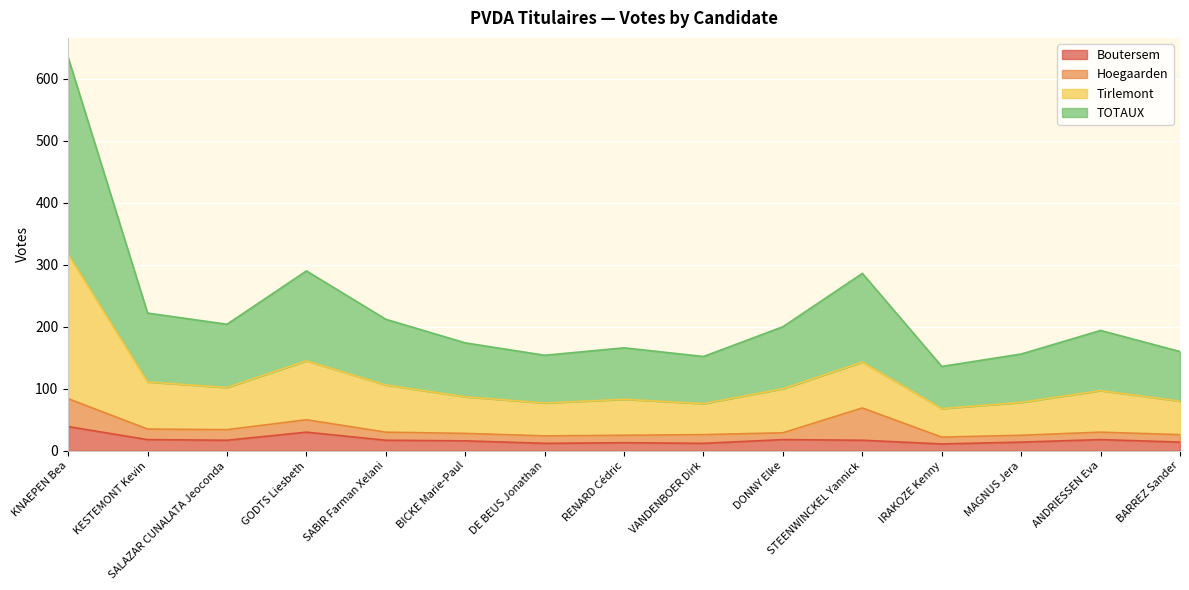

What is the label of the 14th point from the right?

KESTEMONT Kevin